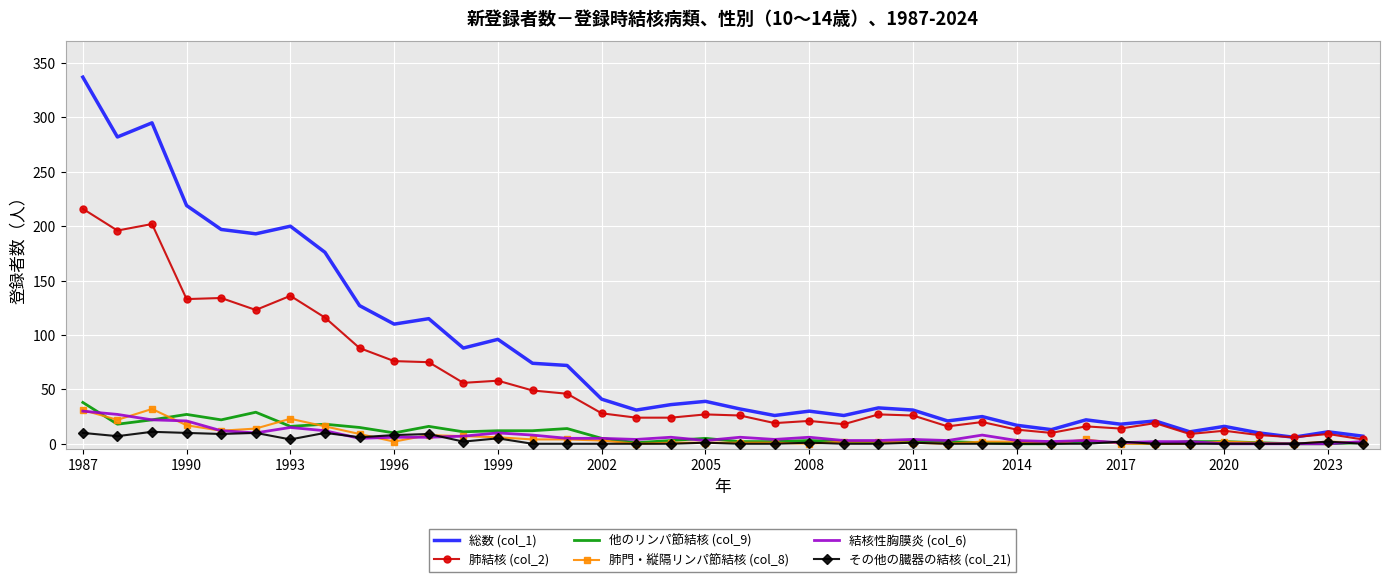

Which series has the largest range (max minus min)?

総数 (col_1)